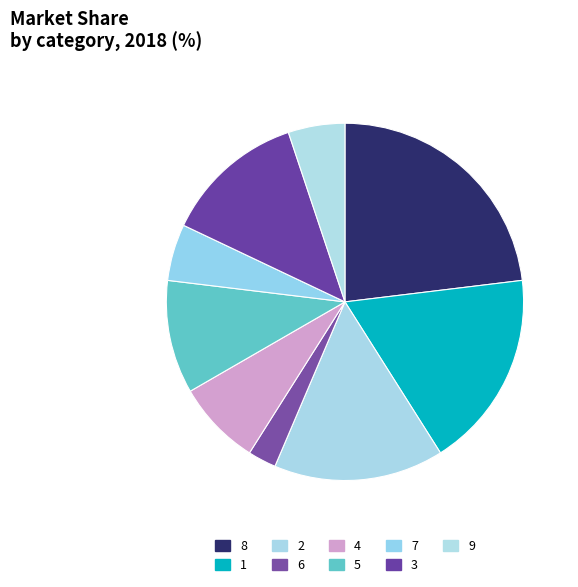

How many slices are in this pie chart?

9